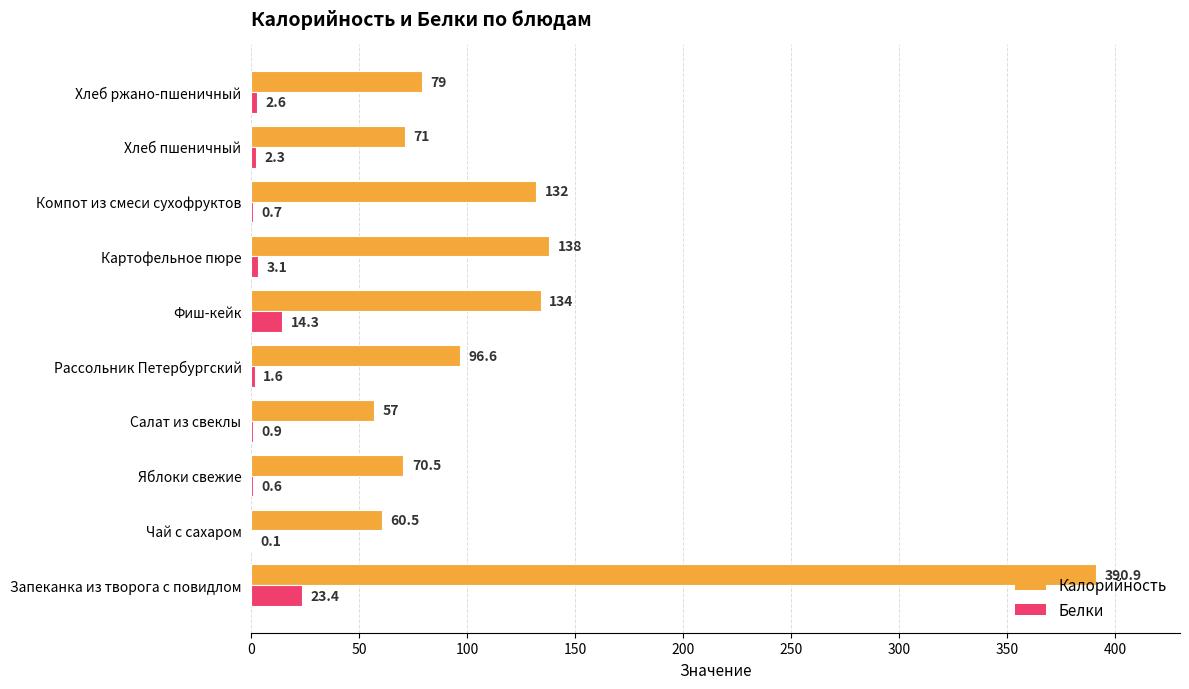

What is the average value of the Калорийность series?

123.0